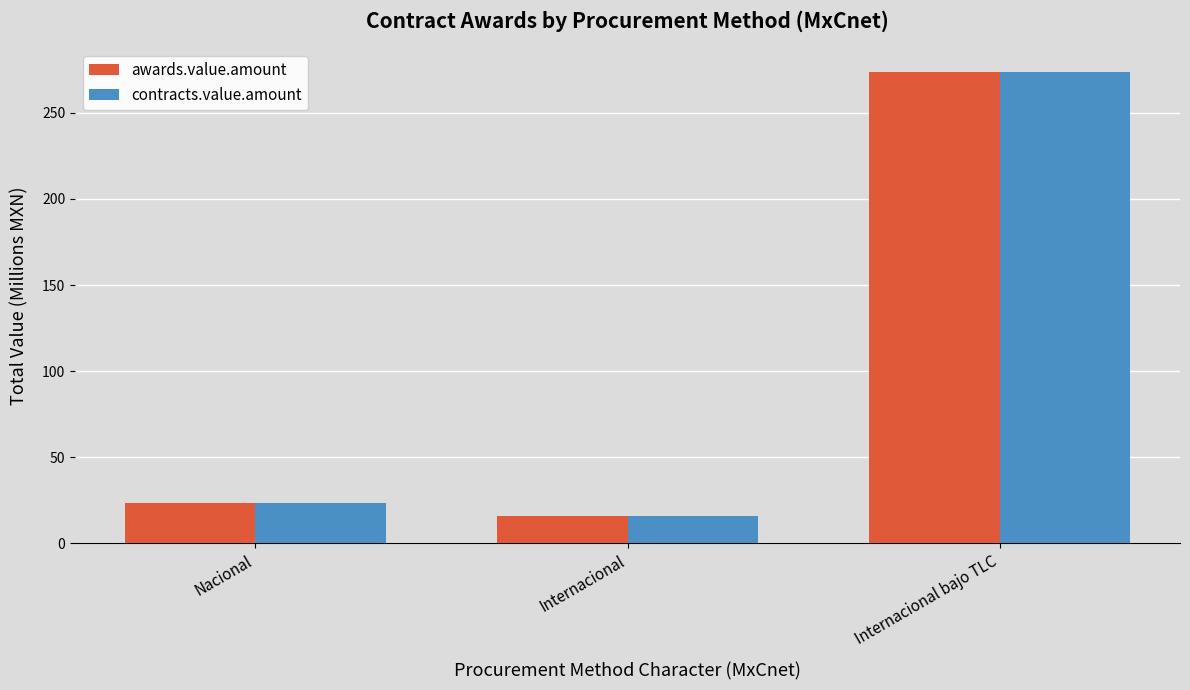

What is the highest value of the contracts.value.amount series?

273.9